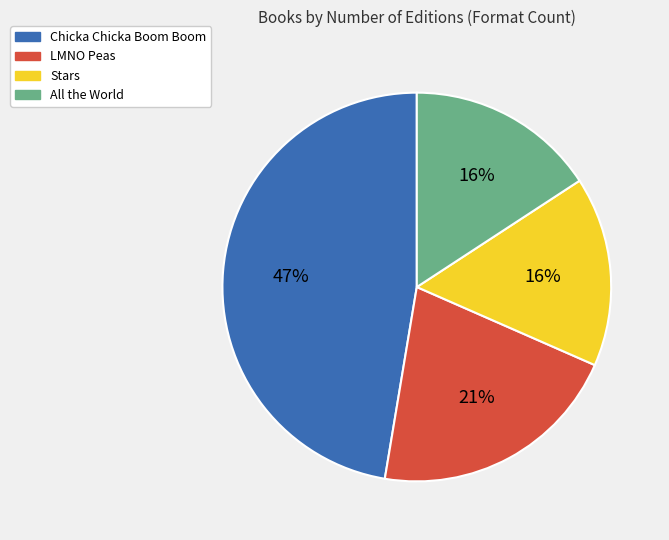

Does any single category account for the majority?

No